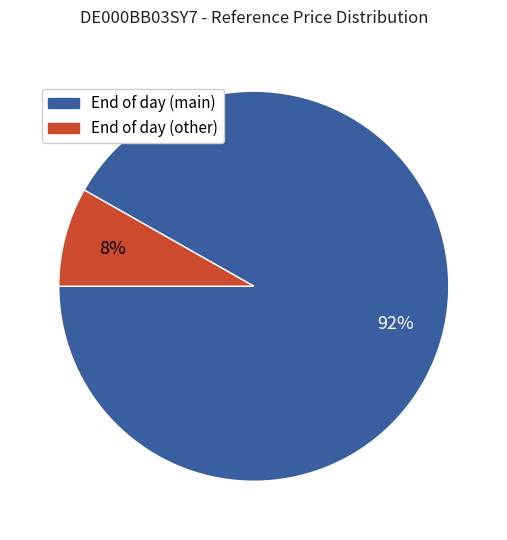

To the nearest percent, what is the average slice percentage?

50%